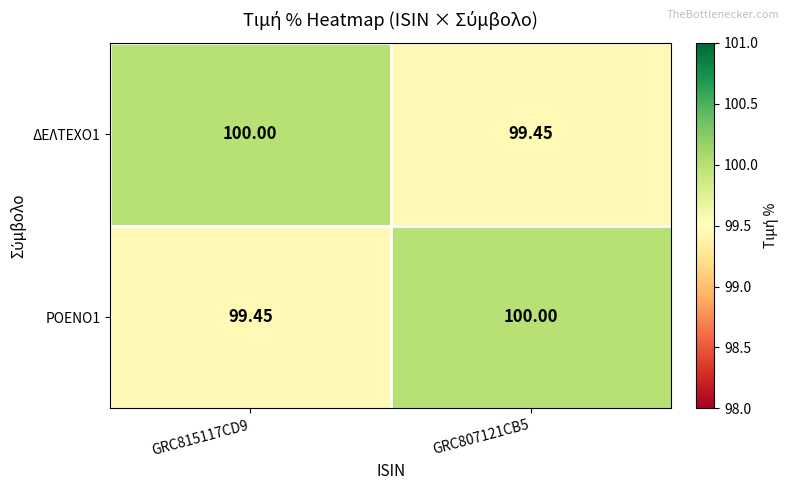

How many categories are shown in the chart?

2